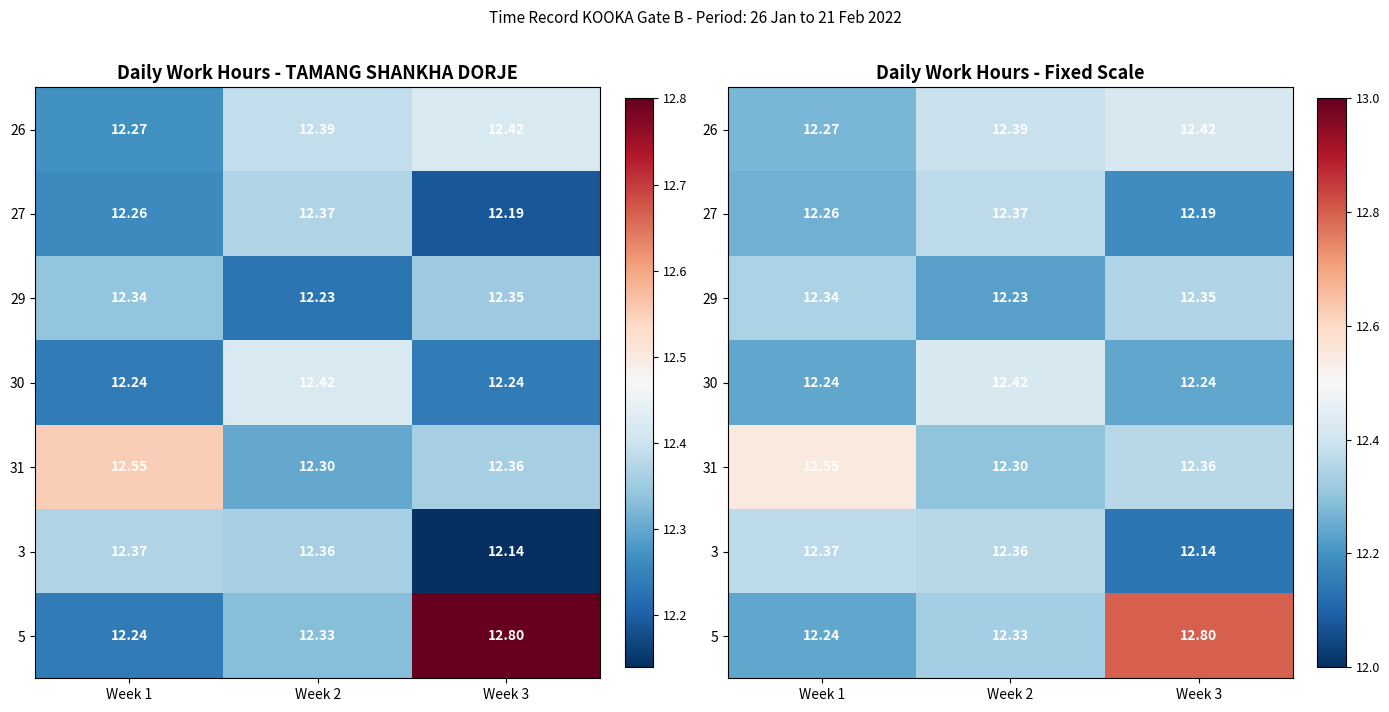

Is it true that 29 equals 3.1 at Week 2?

False